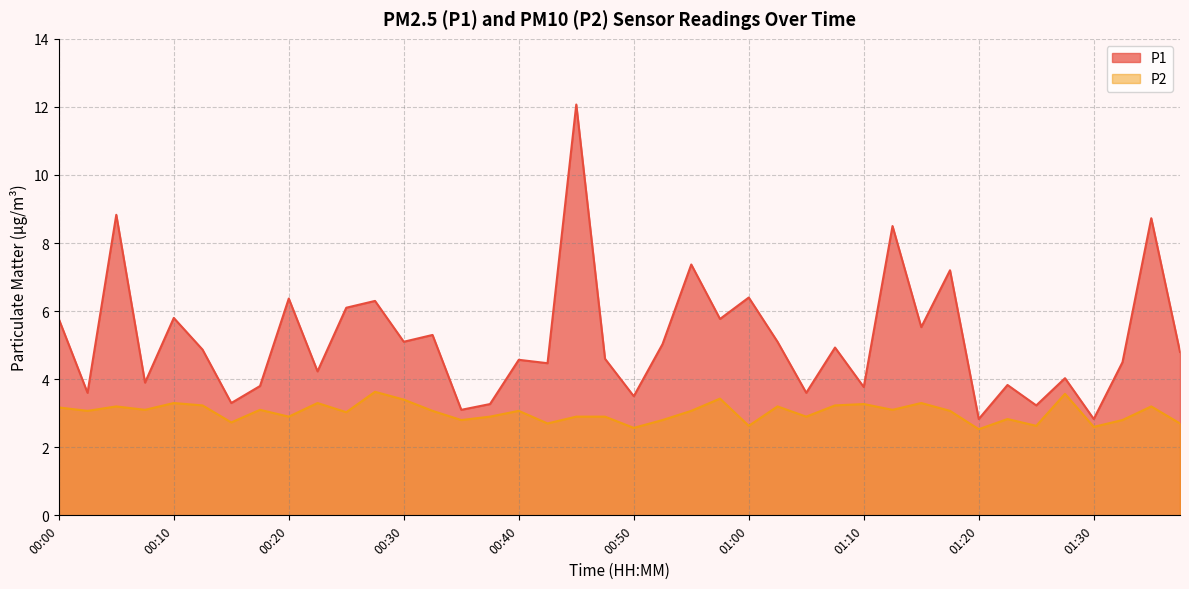

Which series changed the most between 00:50 and 01:36?

P1